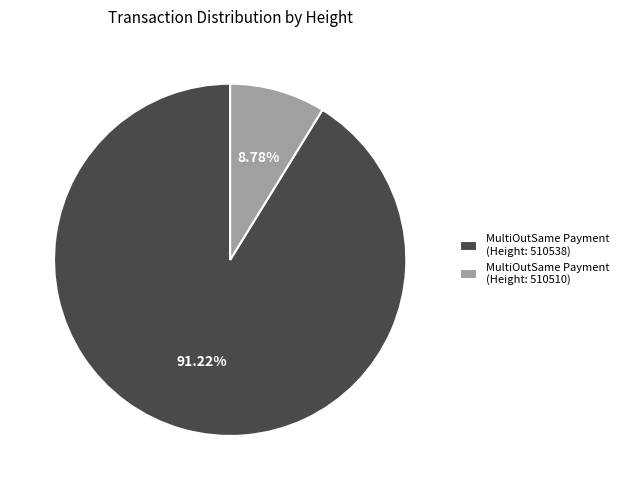

Rank the categories by value from lowest to highest.

MultiOutSame Payment (Height: 510510), MultiOutSame Payment (Height: 510538)